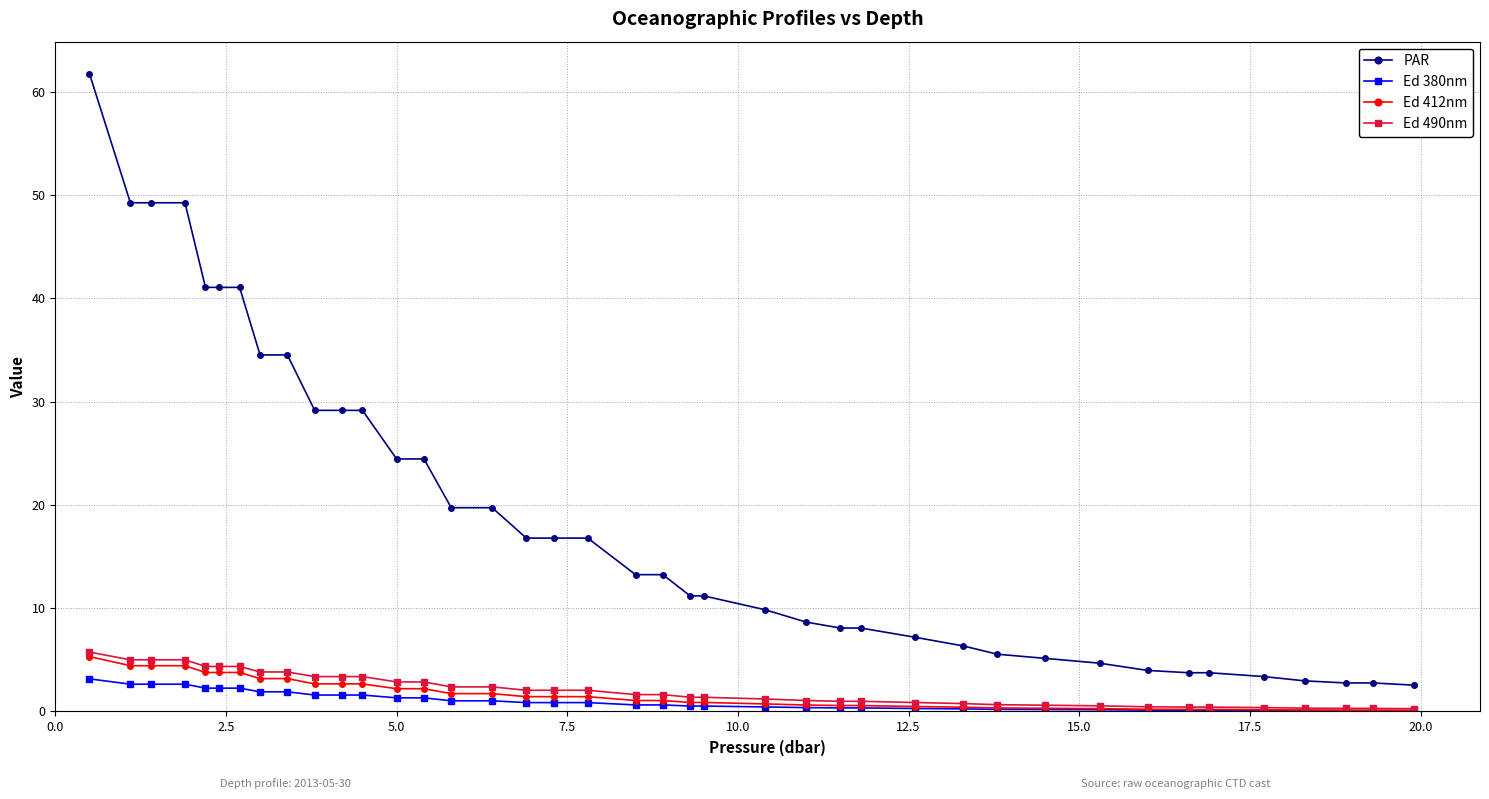

Does the chart display data point markers on the line(s)?

Yes